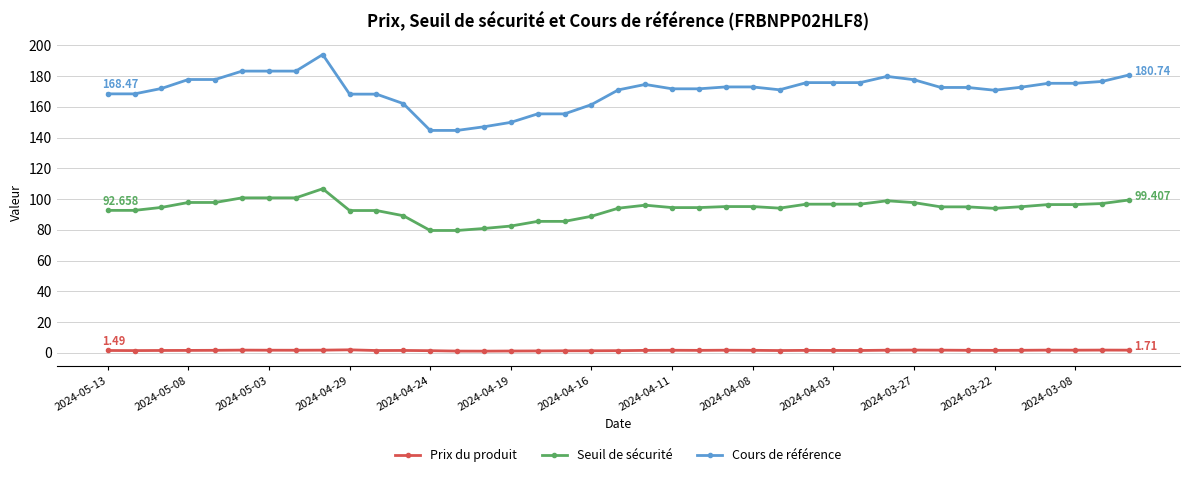

What are all the series names shown in the legend?

Prix du produit, Seuil de sécurité, Cours de référence